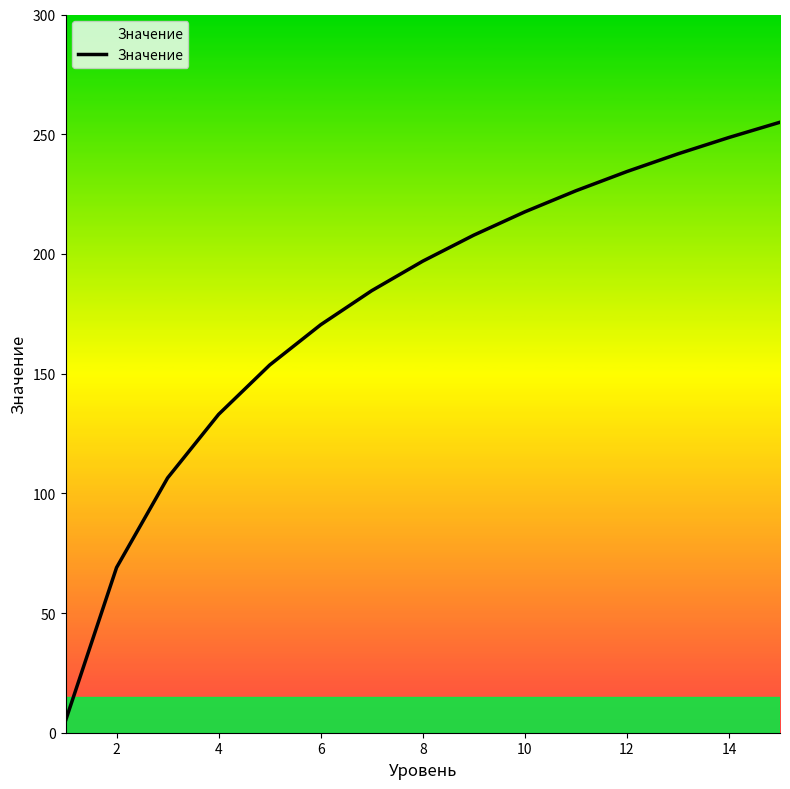

What is the maximum value shown in the chart?

255.0